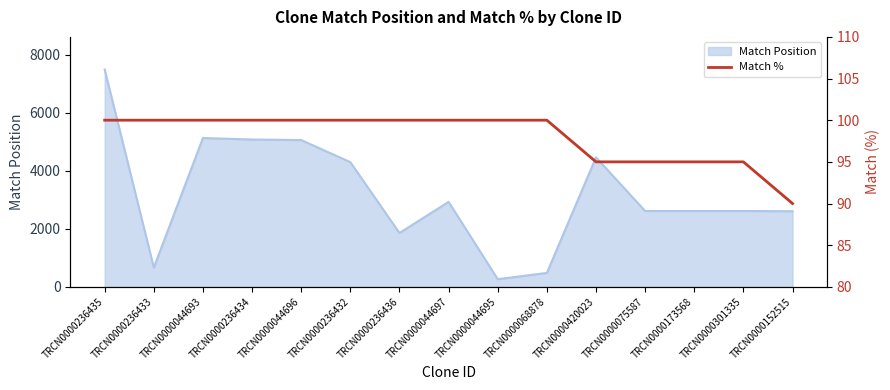

Which category has the lowest value in the Match Position series?

TRCN0000044695